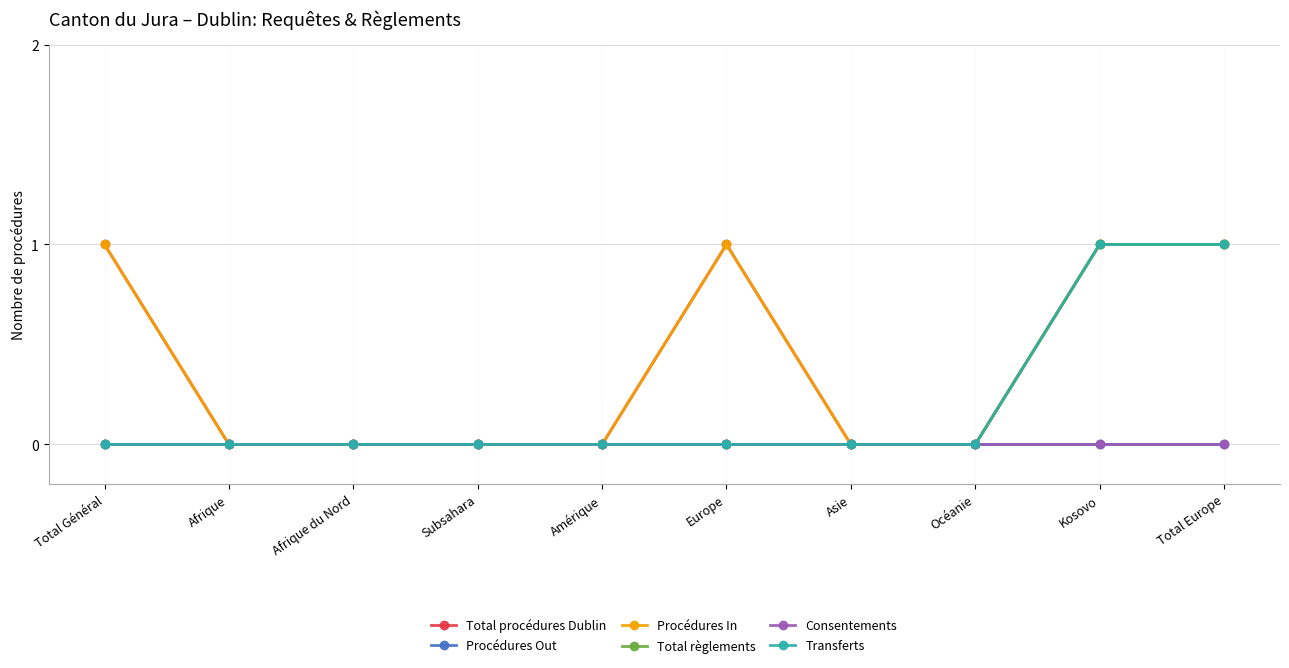

Which category has the lowest value across all series?

Afrique